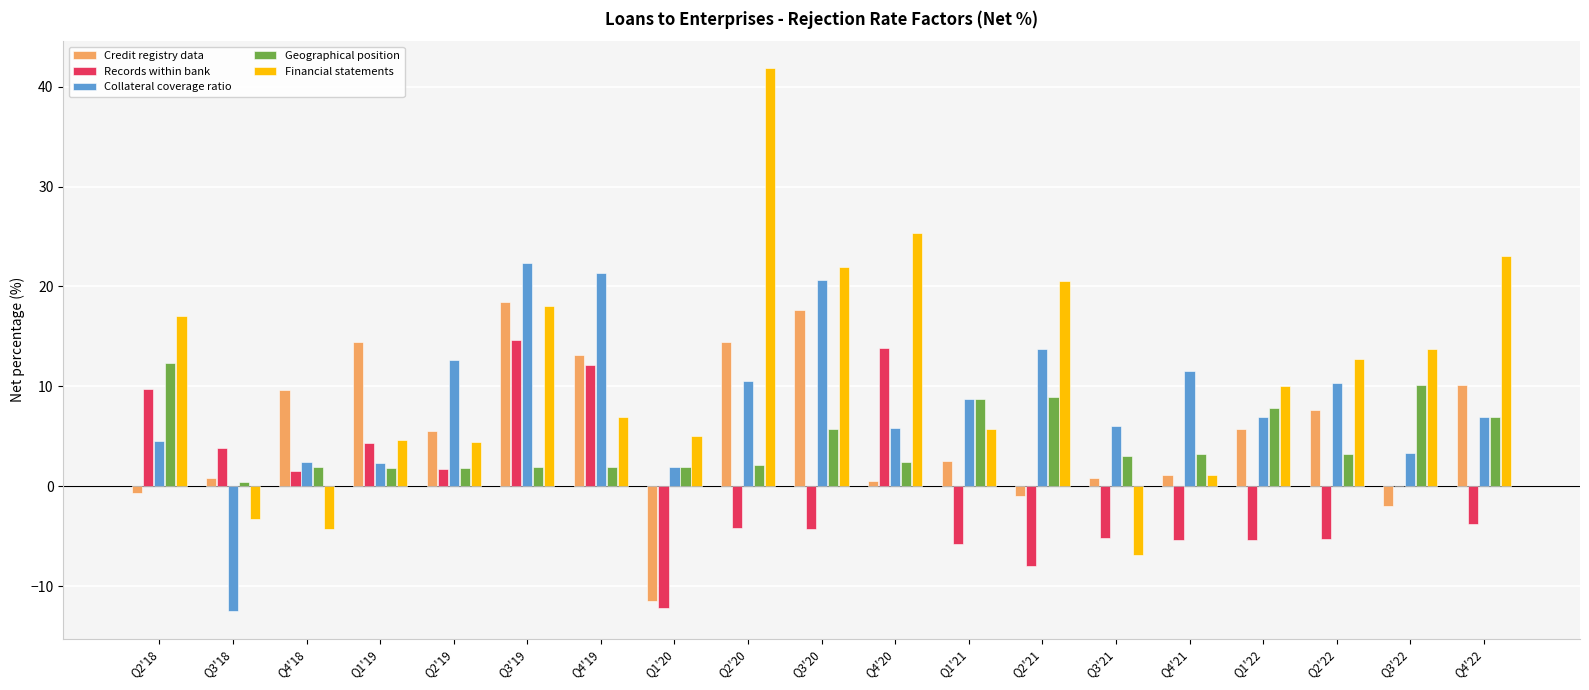

What is the total value across all series at Q3'20?

61.8